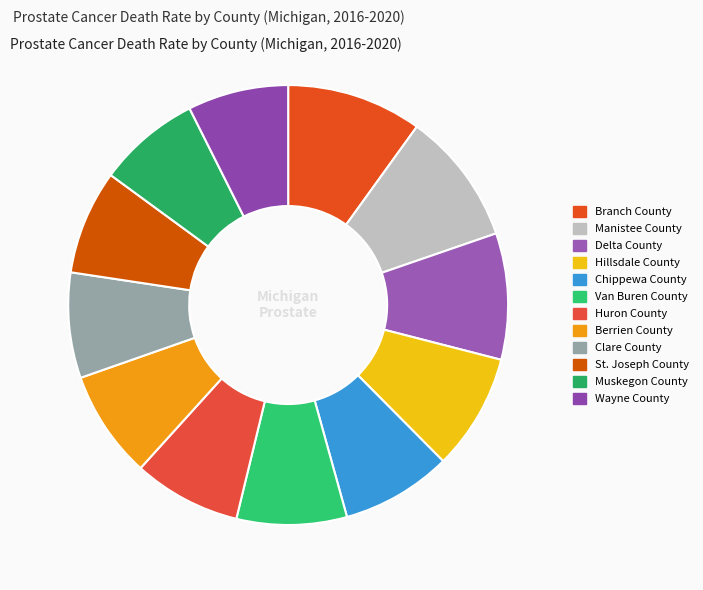

Is there any slice that represents more than half of the pie?

No